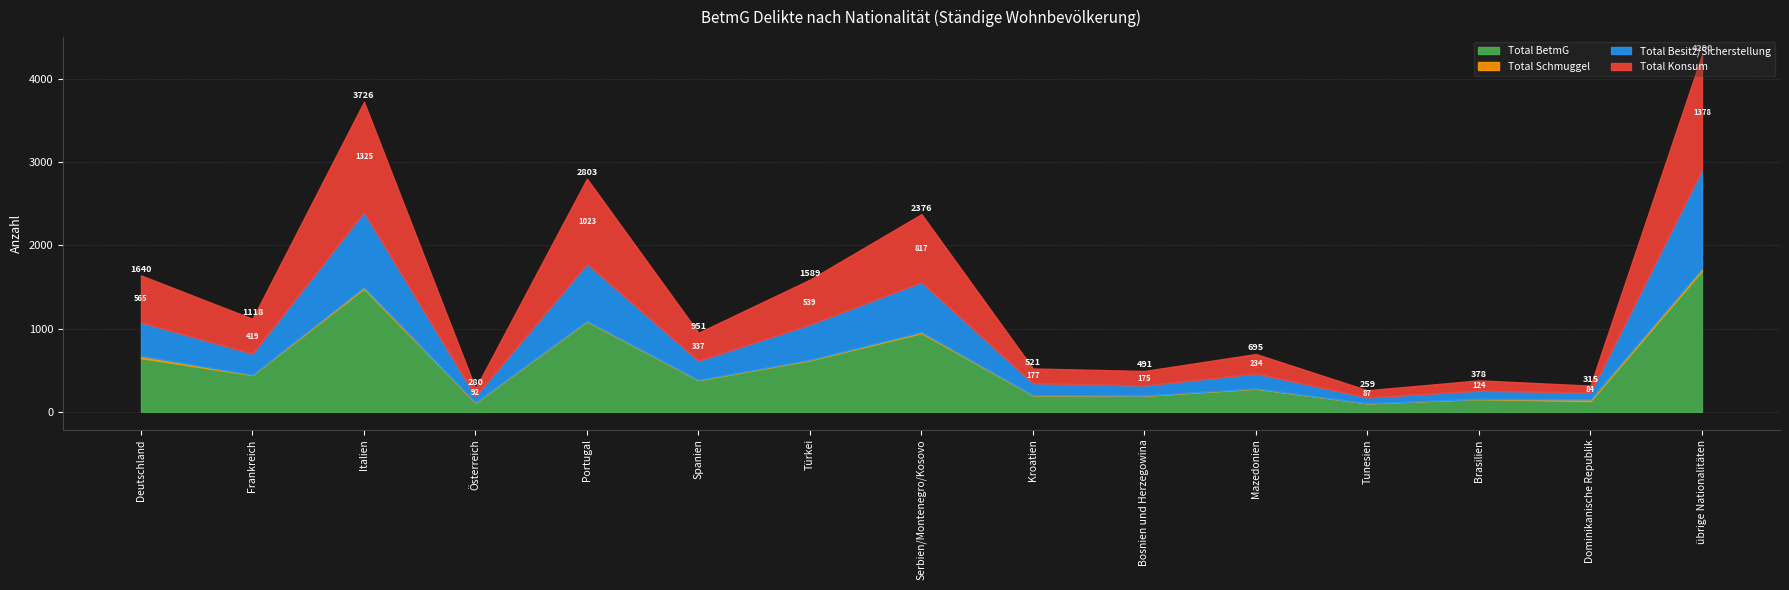

Between Österreich and Italien, which is larger?

Italien